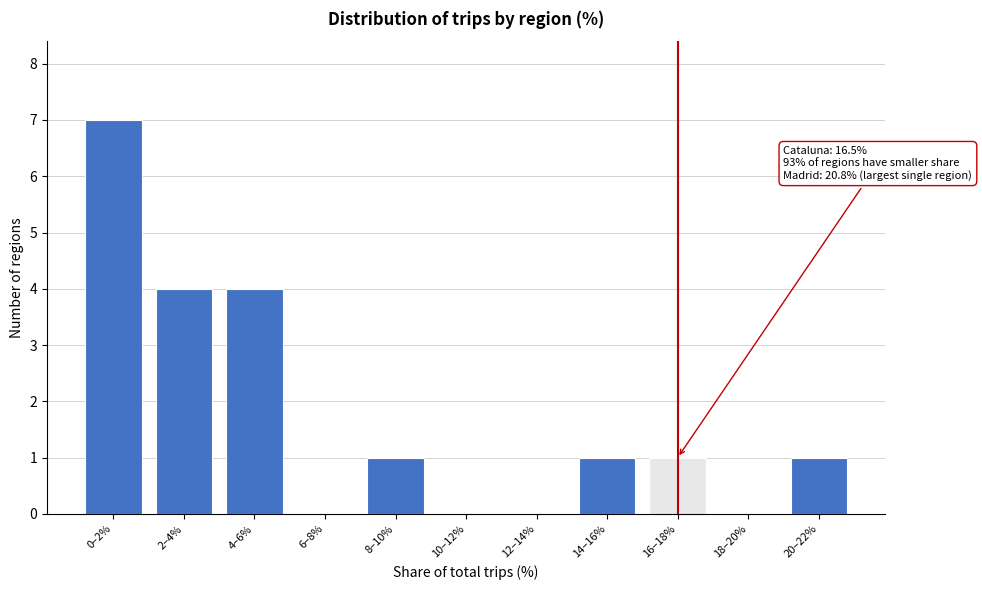

Reading left to right, transcribe all the data shown in this chart.

0–2%=7	2–4%=4	4–6%=4	6–8%=0	8–10%=1	10–12%=0	12–14%=0	14–16%=1	16–18%=1	18–20%=0	20–22%=1